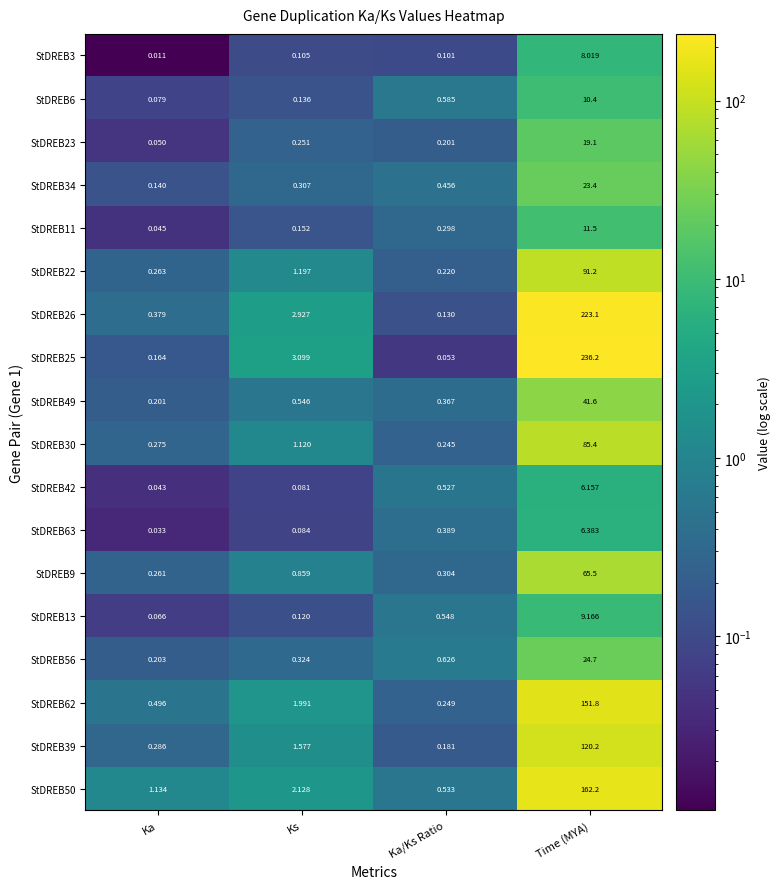

What is the total value across all series at Ka/Ks Ratio?

6.0